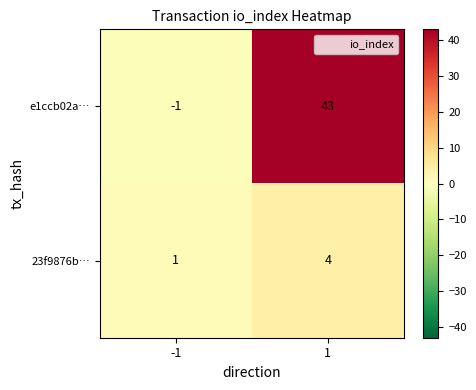

Which series has the largest range (max minus min)?

e1ccb02a…